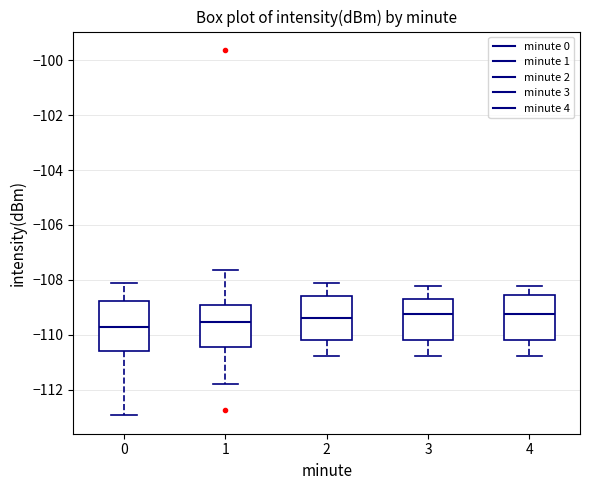

Reading left to right, read every box against the y-axis: the position of its median line, the range the box covers, and the ends of its whiskers. The values are not printed on the chart, so give them approximately, as read against the axis.

0: median -109.8, box -110.6 to -108.8, whiskers -113.0 to -108.0
1: median -109.6, box -110.4 to -109.0, whiskers -111.8 to -107.6
2: median -109.4, box -110.2 to -108.6, whiskers -110.8 to -108.2
3: median -109.2, box -110.2 to -108.8, whiskers -110.8 to -108.2
4: median -109.2, box -110.2 to -108.6, whiskers -110.8 to -108.2